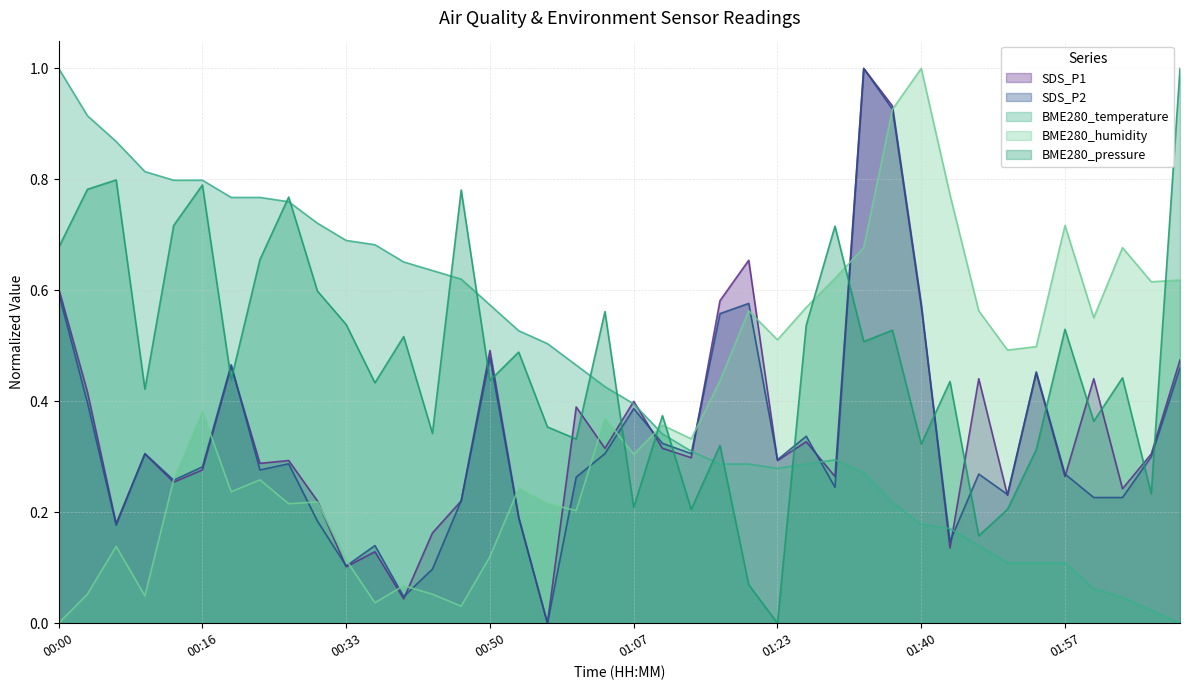

Is it true that BME280_temperature equals 0.1 at 02:01?

False